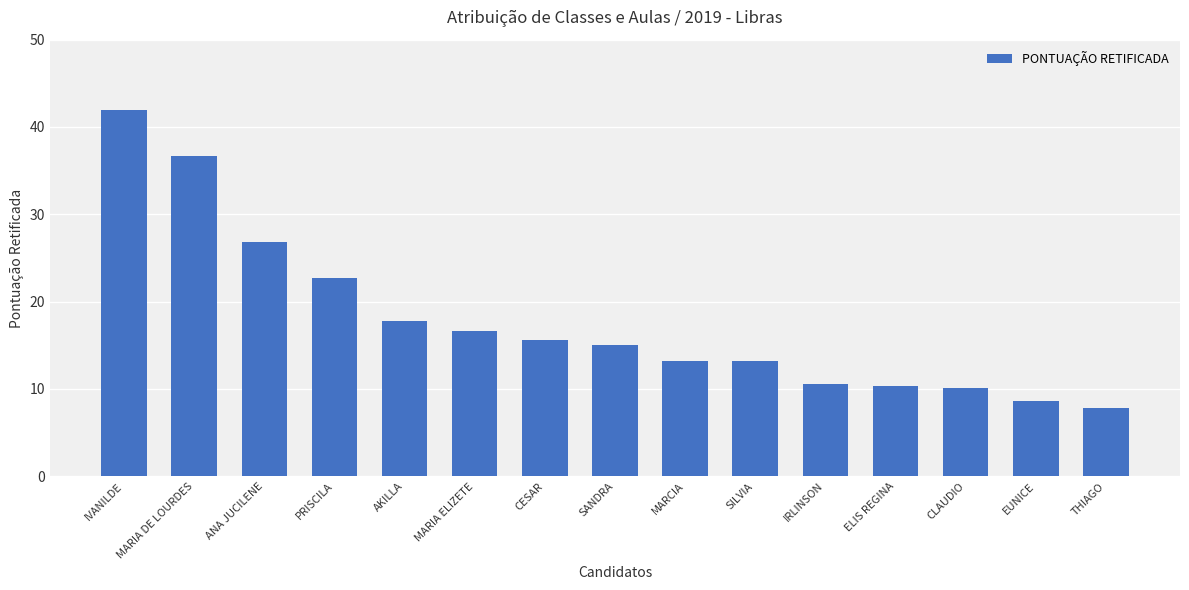

Which has a higher value, IRLINSON or CESAR?

CESAR